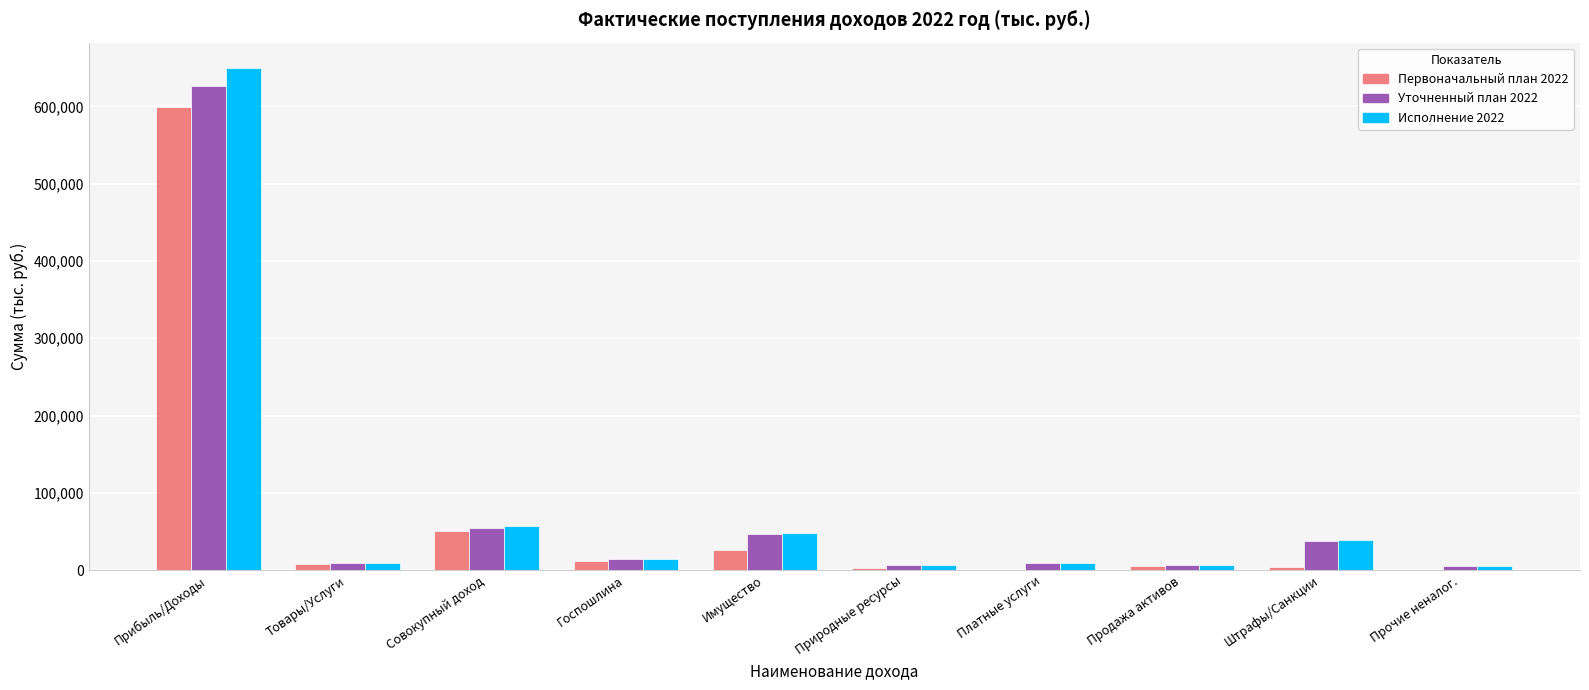

At which label does Исполнение 2022 reach its peak?

Прибыль/Доходы